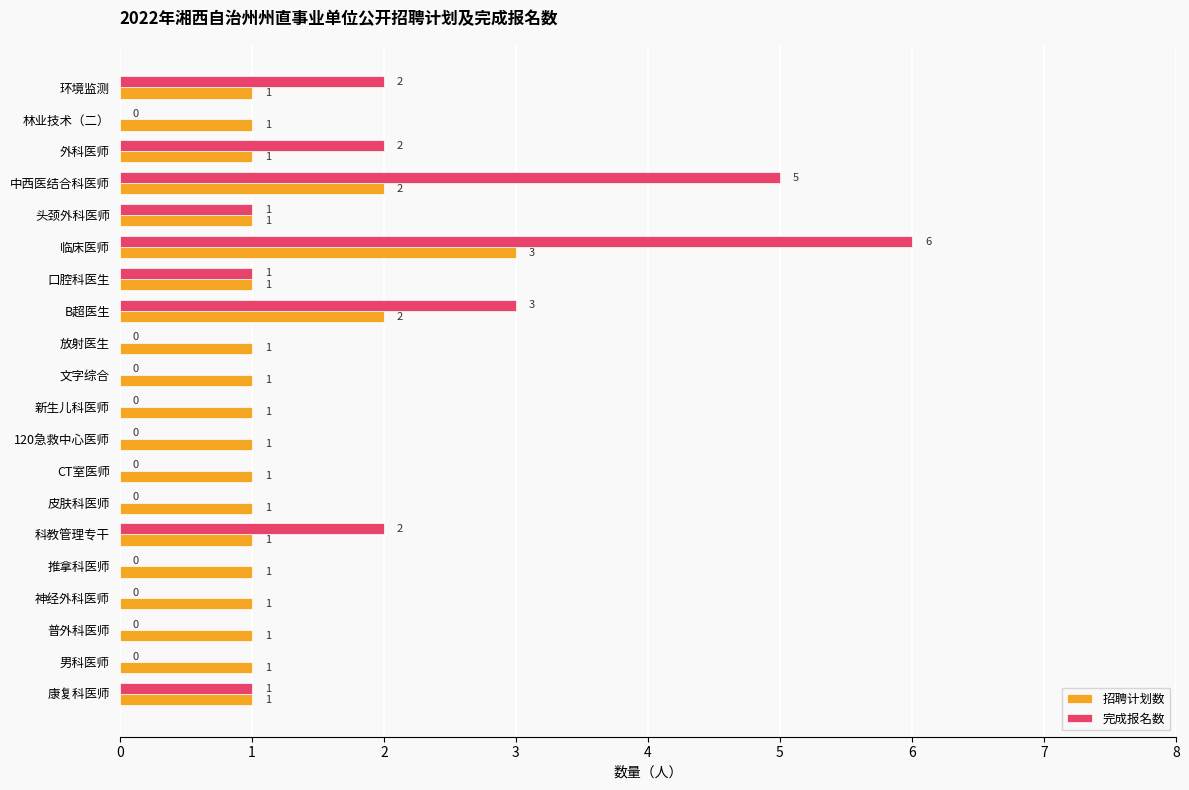

The value of 招聘计划数 at 推拿科医师 is 1. True or false?

True